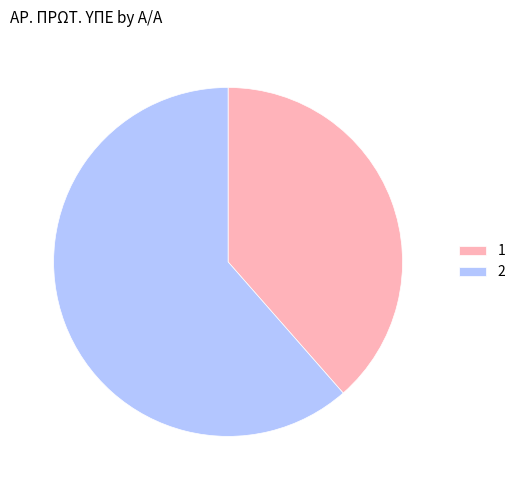

How many segments does this pie chart have?

2